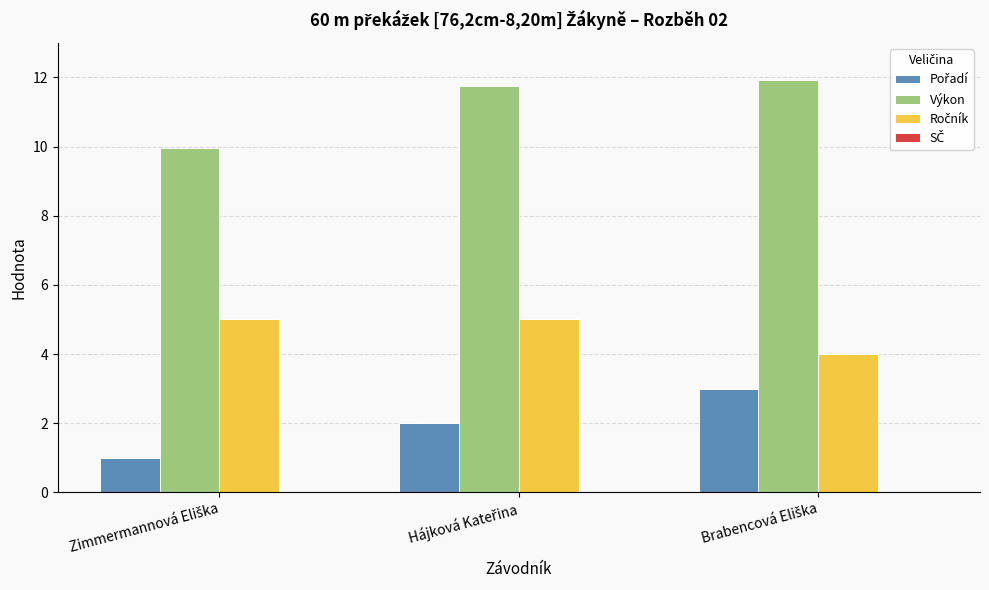

What is the average value of the Výkon series?

11.2